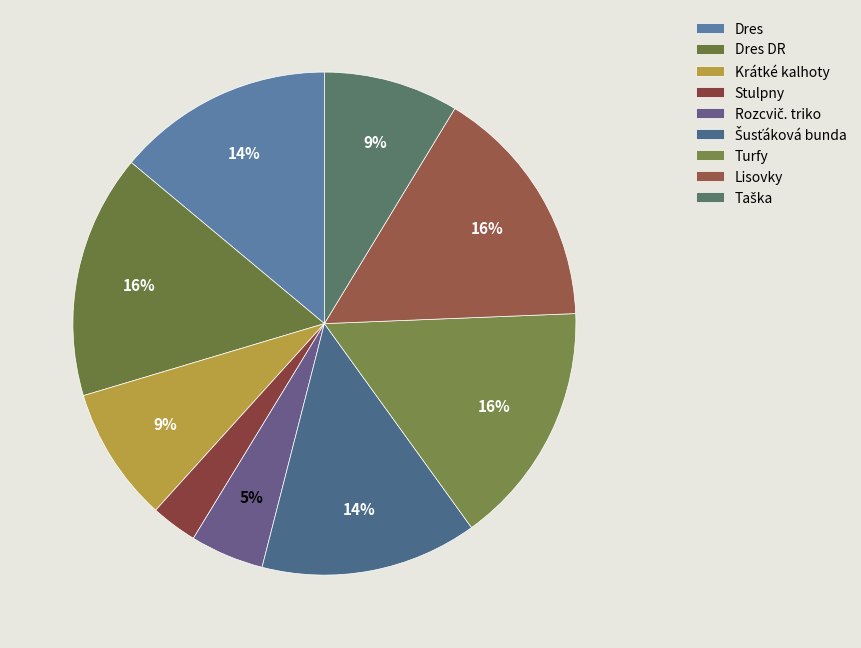

Is it true that Šusťáková bunda is 6% of the pie?

False